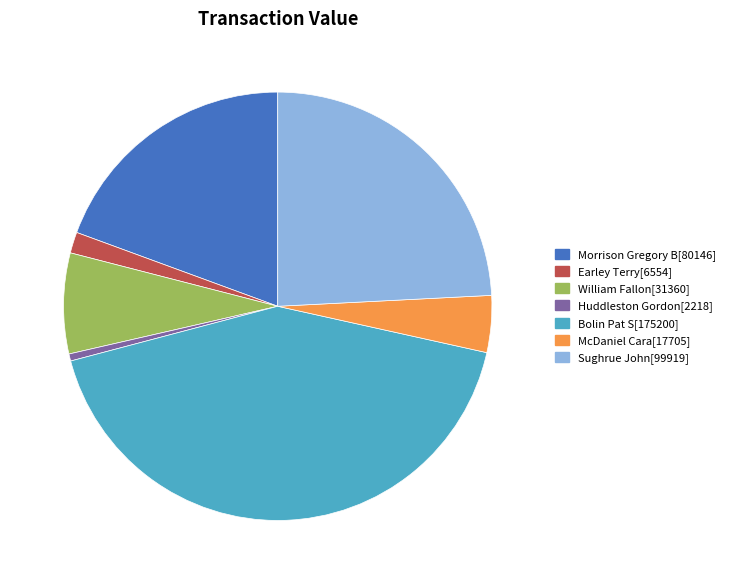

How many slices are in this pie chart?

7